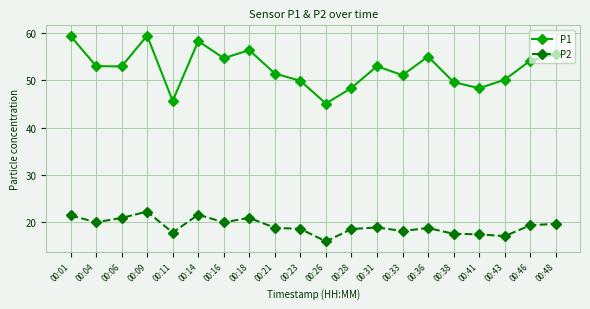

True or false: P2 and P1 intersect in this chart.

False